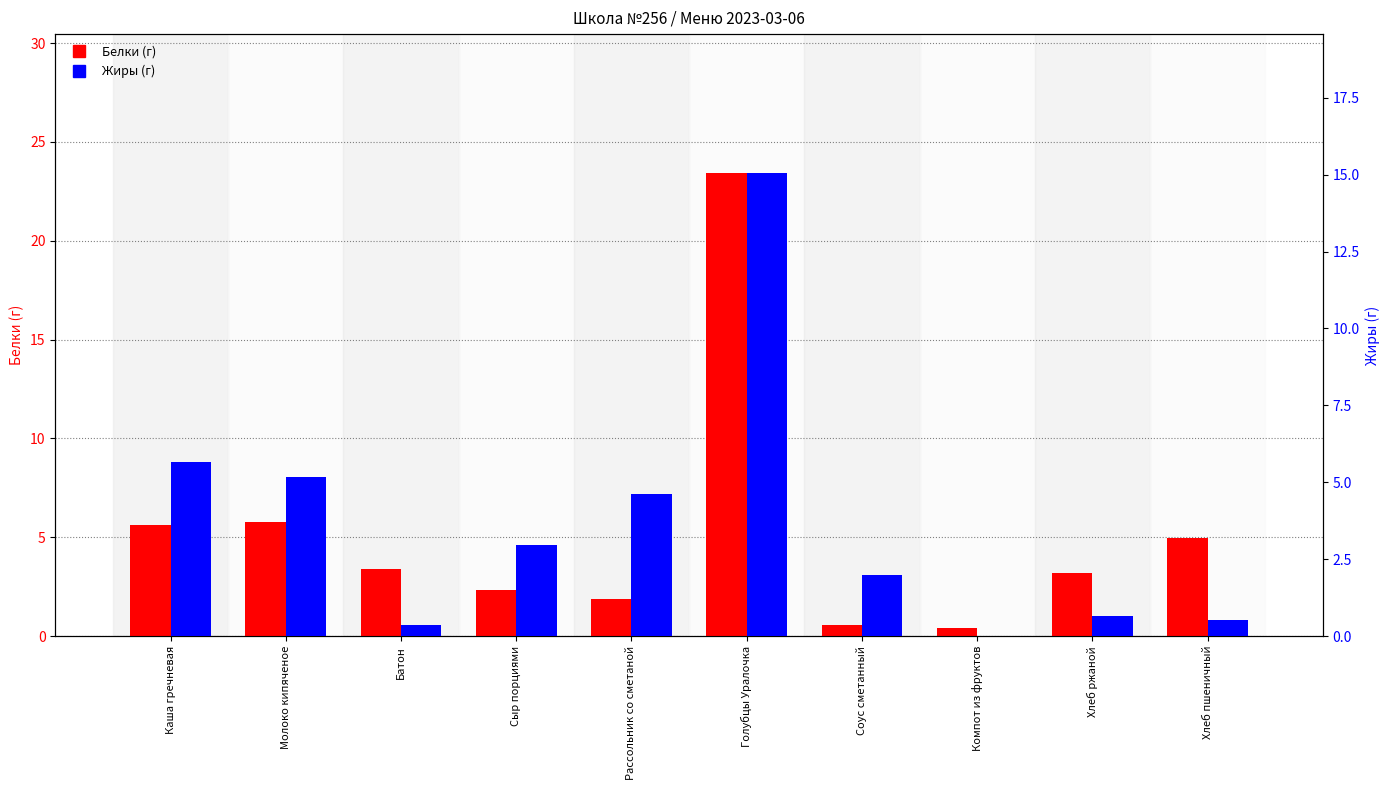

How many bars are there in total?

20